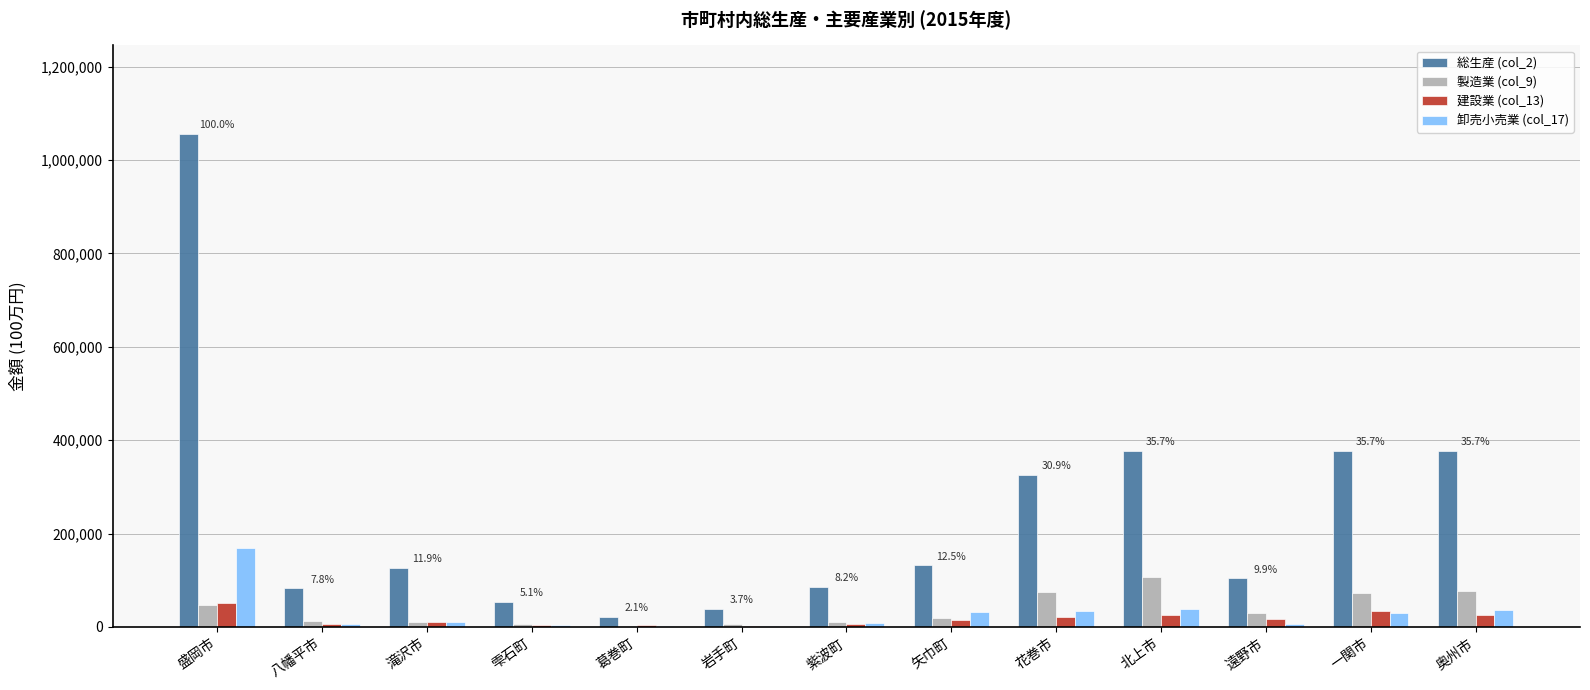

What is the greatest value displayed?

1055809